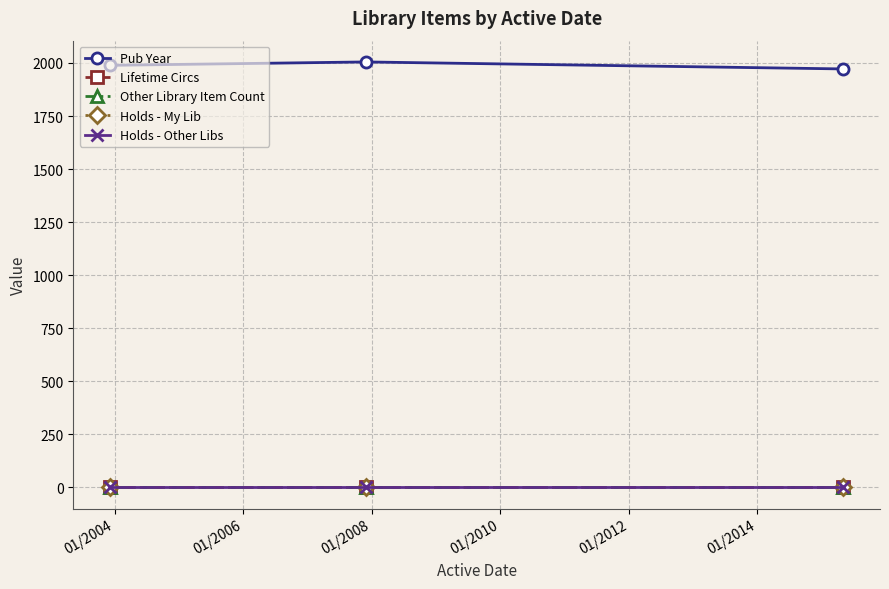

Reading left to right, list all the values displayed in this chart.

Pub Year: 1989	2005	1972
Lifetime Circs: 0	0	0
Other Library Item Count: 0	0	0
Holds - My Lib: 0	0	0
Holds - Other Libs: 0	0	0